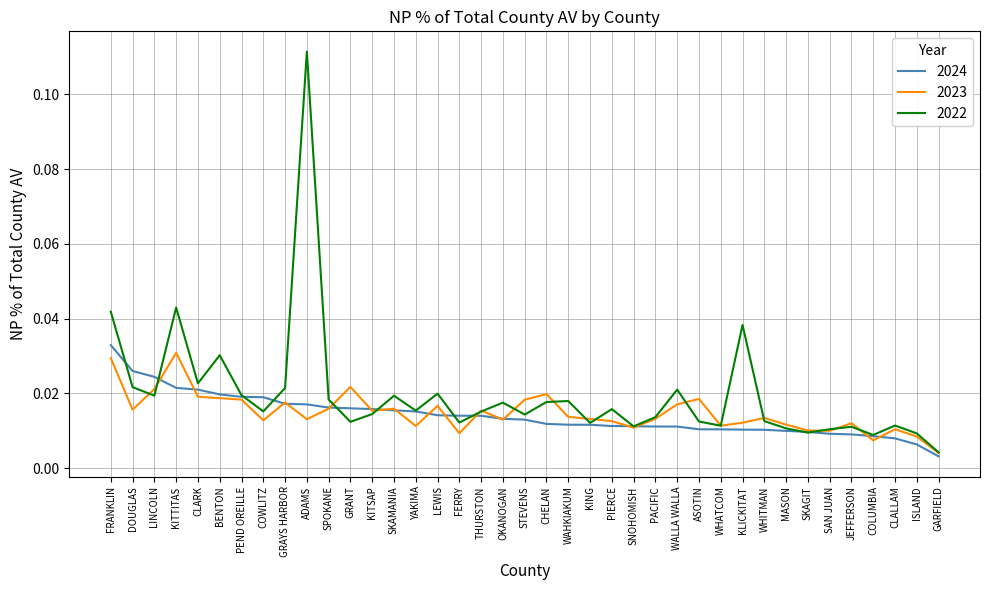

Which series has the widest spread of values?

2022